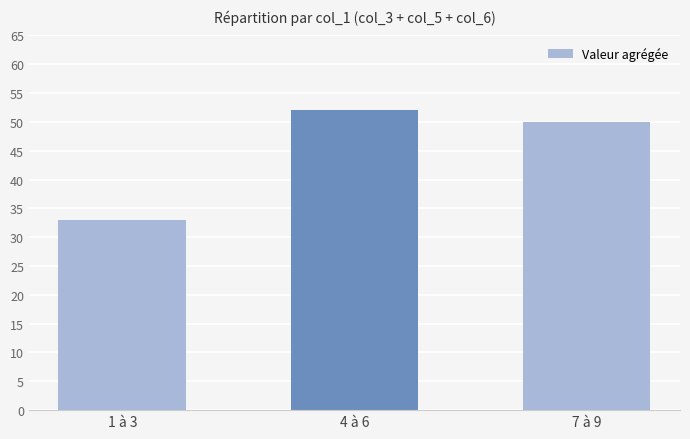

How many data points are less than 50?

1